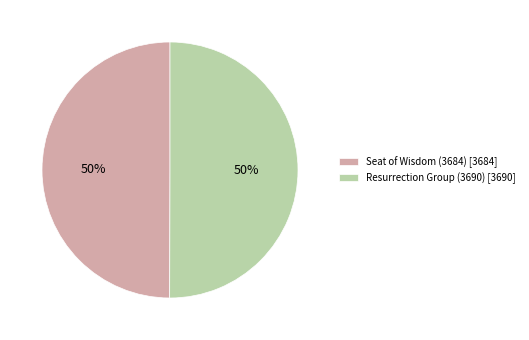

Approximately how many times larger is the value at Seat of Wisdom (3684) compared to Resurrection Group (3690)?

1.0